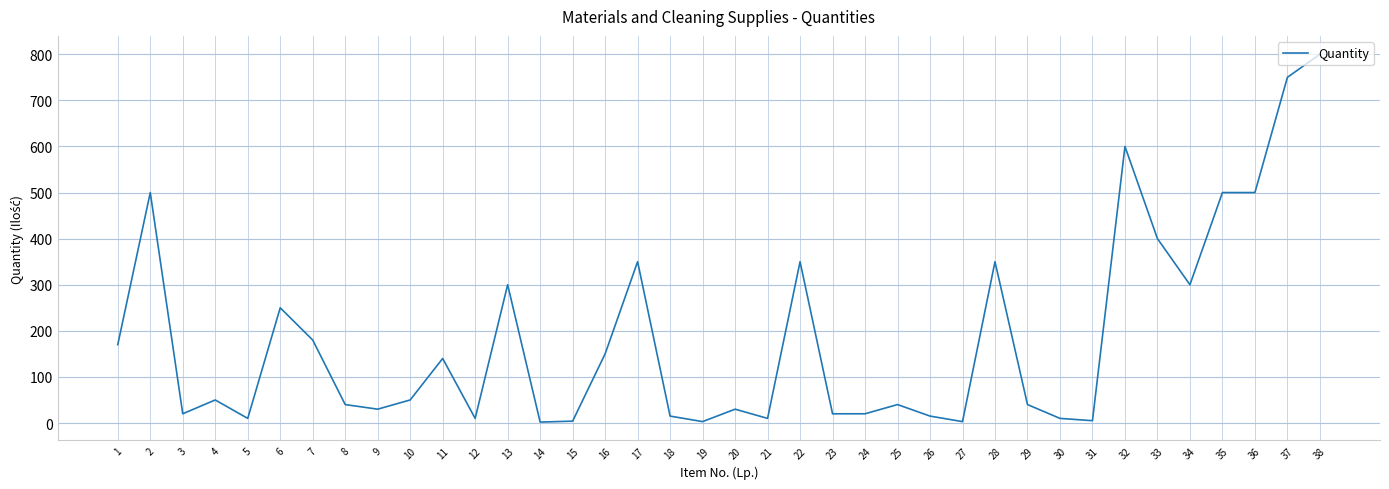

Is it true that the value at 24 is 20?

True